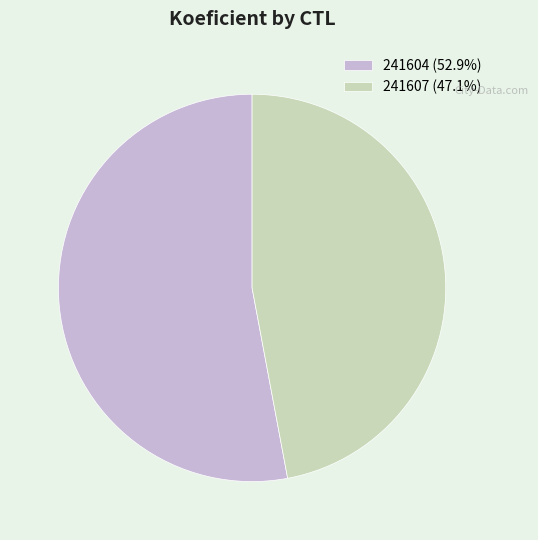

Is it true that 241604 is 45% of the pie?

False